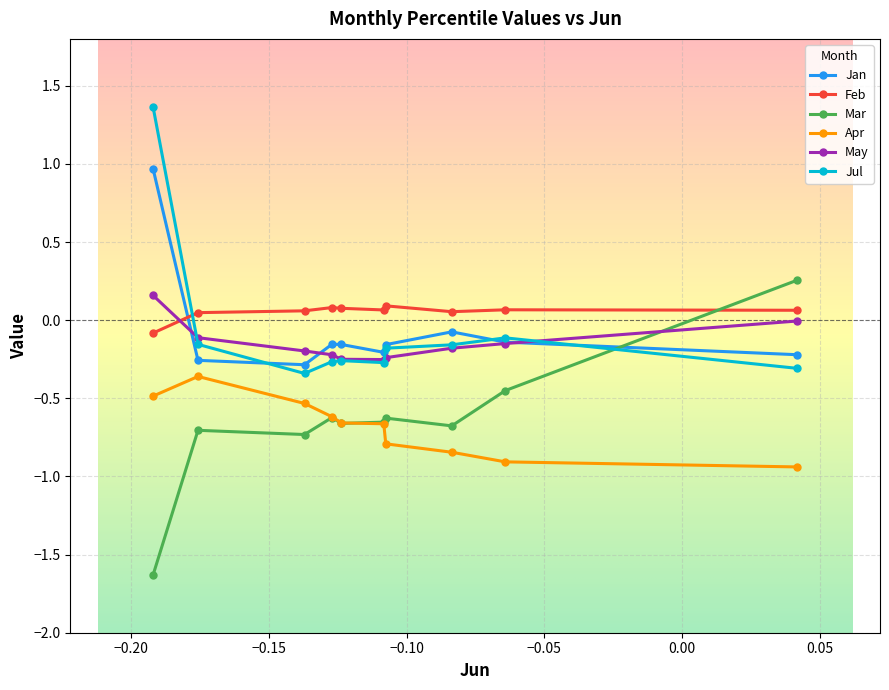

How many distinct data groups are displayed?

6